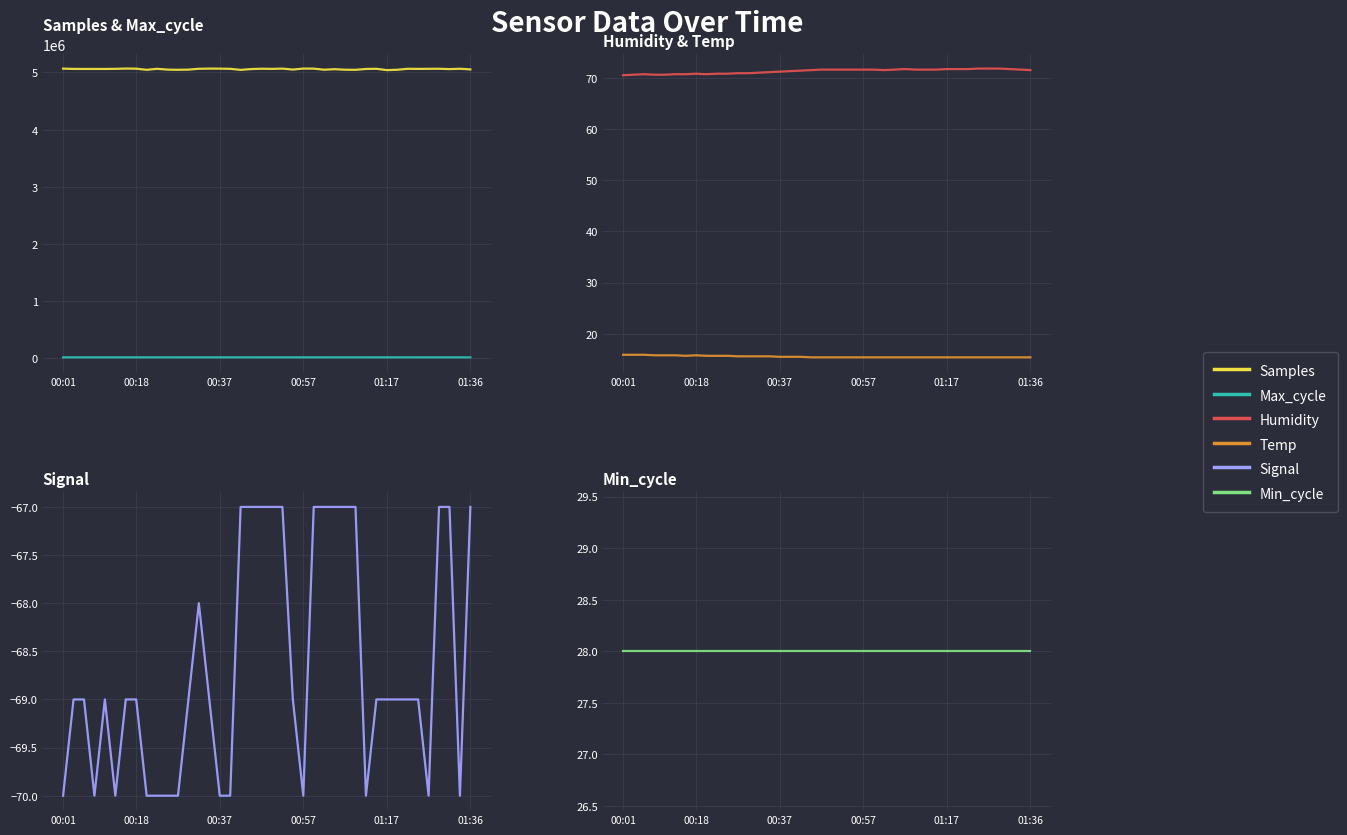

What is the minimum value for Temp?

15.4